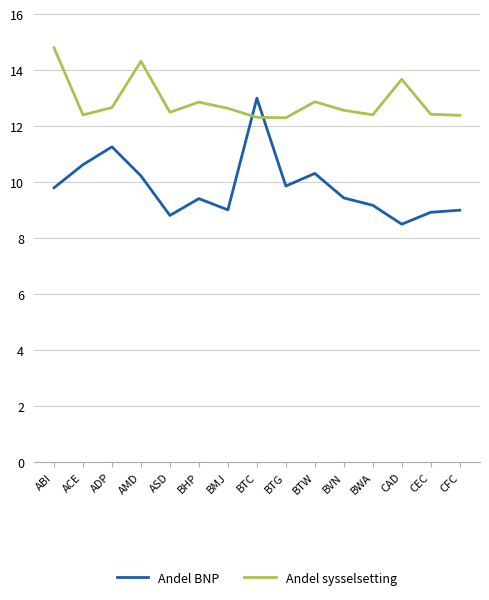

What is the approximate value of Andel sysselsetting at BTG?

12.3